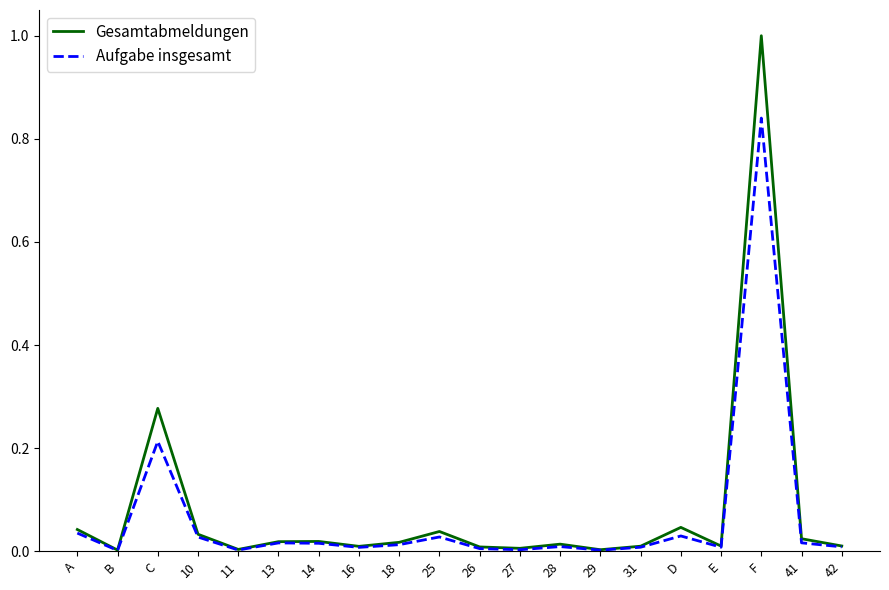

At which category is the sum across all series the highest?

F